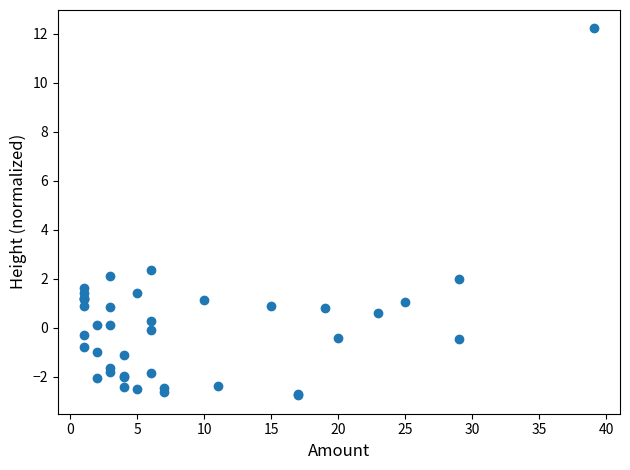

What Y value in the scatter plot is closest to 4?

2.3